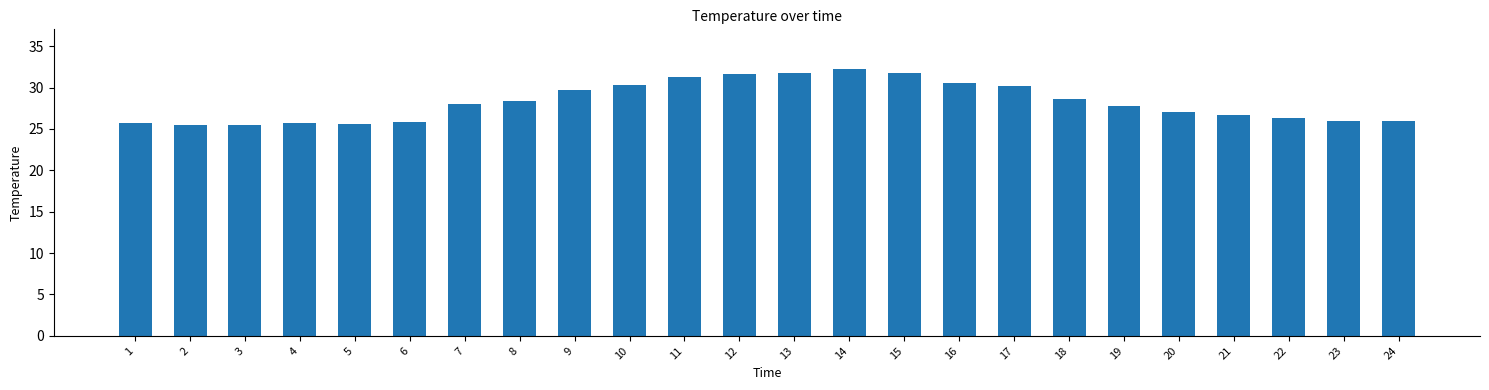

True or false: the data shows 31.8 at 13.

True